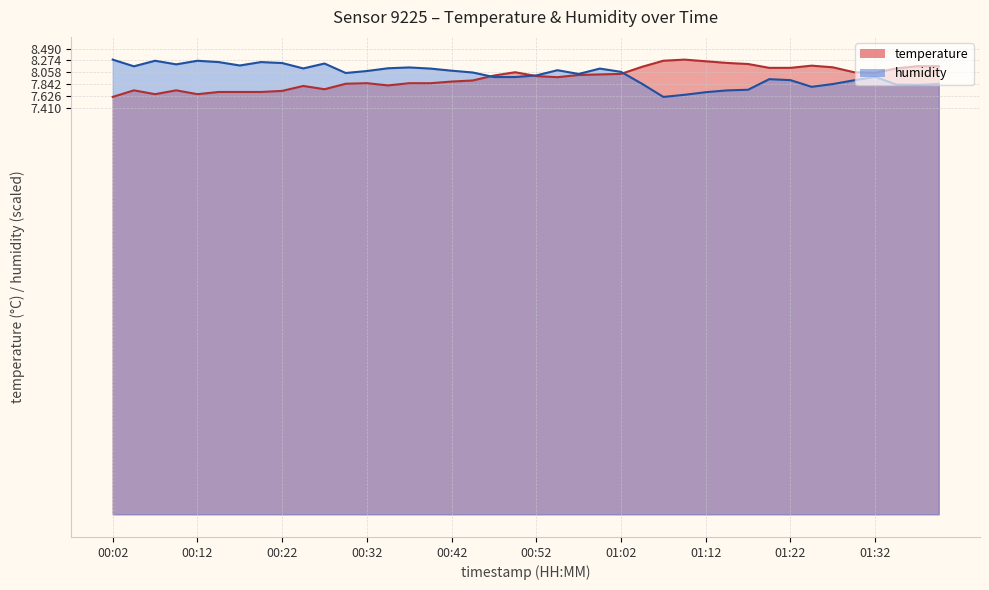

How many times do humidity and temperature cross each other?

3